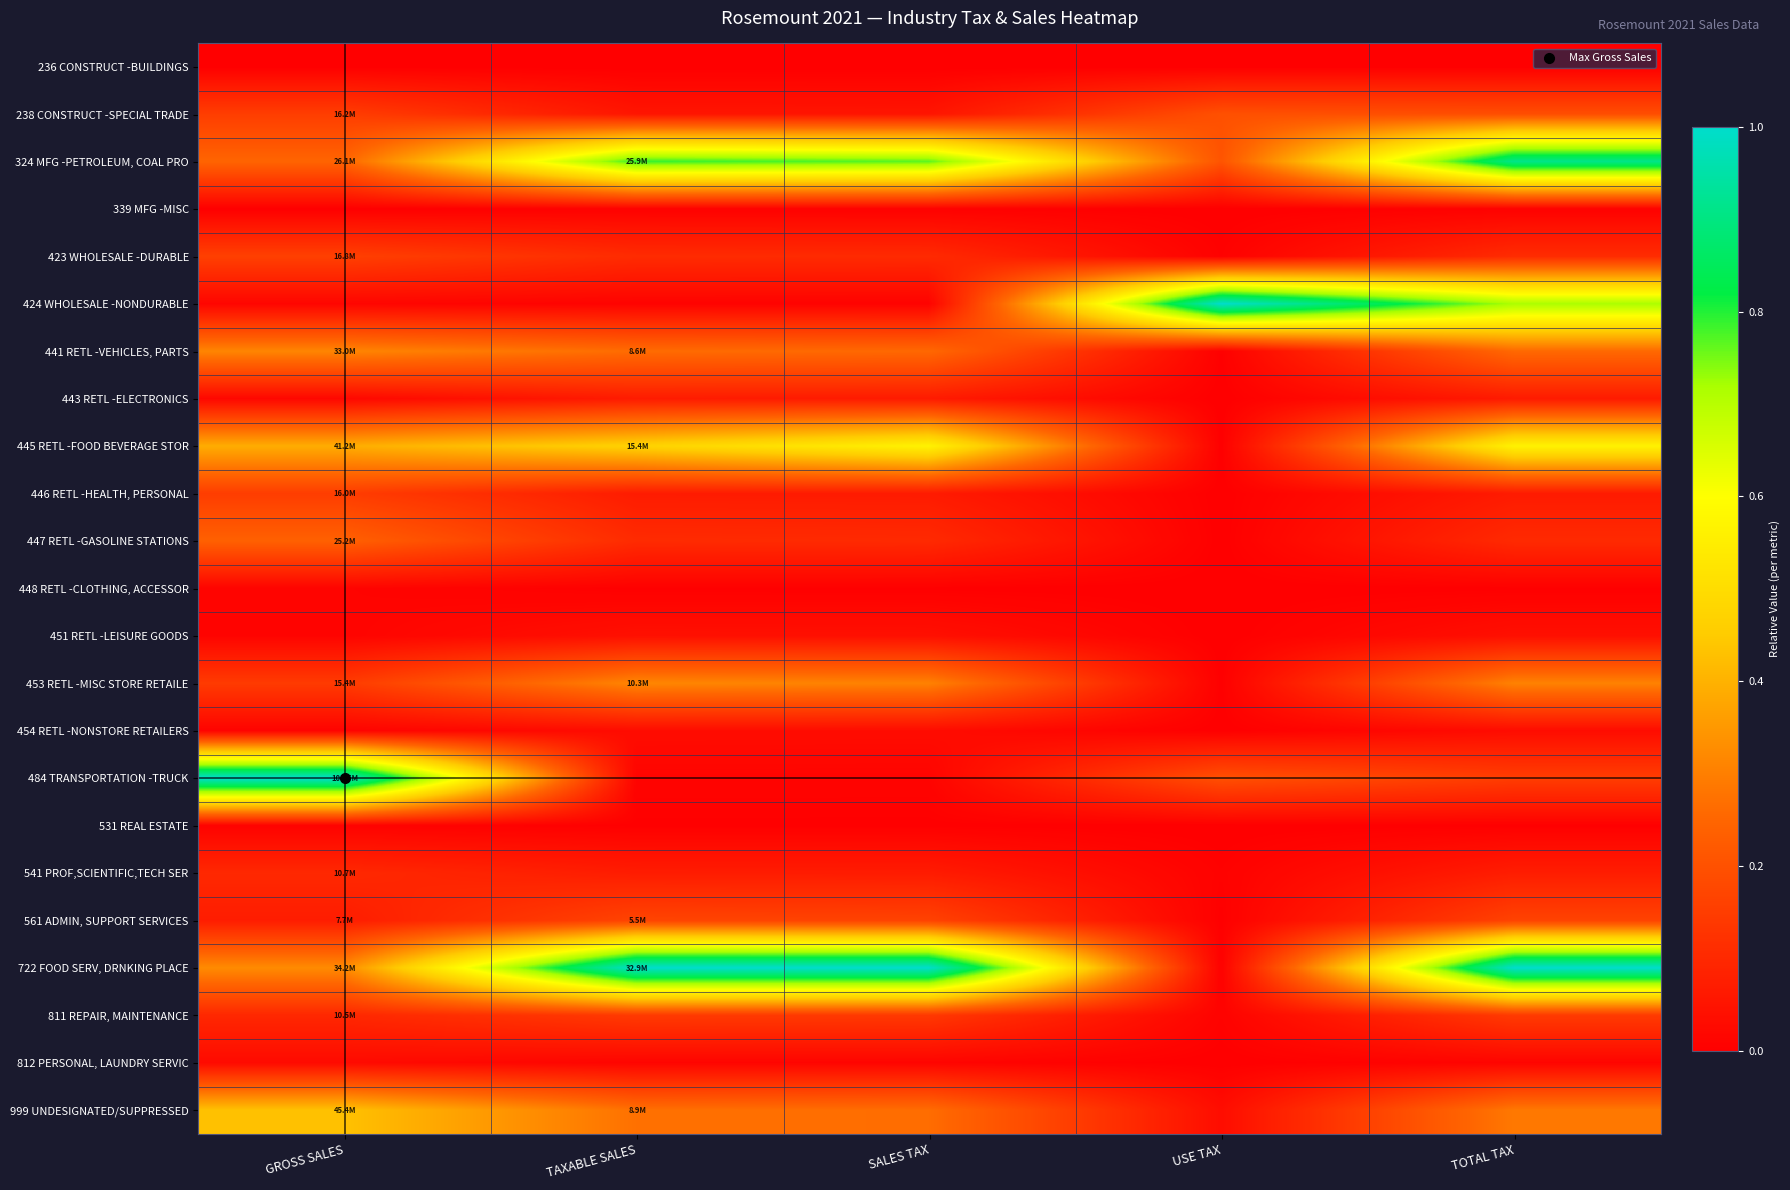

Reading right to left, extract all data points from this chart.

236 CONSTRUCT -BUILDINGS: TOTAL TAX=0.0	USE TAX=0.0	SALES TAX=0.0	TAXABLE SALES=0.0	GROSS SALES=0.0
238 CONSTRUCT -SPECIAL TRADE: TOTAL TAX=0.2	USE TAX=0.2	SALES TAX=0.1	TAXABLE SALES=0.1	GROSS SALES=0.2
324 MFG -PETROLEUM, COAL PRO: TOTAL TAX=0.9	USE TAX=0.2	SALES TAX=0.8	TAXABLE SALES=0.8	GROSS SALES=0.2
339 MFG -MISC: TOTAL TAX=0.0	USE TAX=0.0	SALES TAX=0.0	TAXABLE SALES=0.0	GROSS SALES=0.0
423 WHOLESALE -DURABLE: TOTAL TAX=0.1	USE TAX=0.0	SALES TAX=0.1	TAXABLE SALES=0.1	GROSS SALES=0.2
424 WHOLESALE -NONDURABLE: TOTAL TAX=0.7	USE TAX=1.0	SALES TAX=0.0	TAXABLE SALES=0.0	GROSS SALES=0.0
441 RETL -VEHICLES, PARTS: TOTAL TAX=0.3	USE TAX=0.0	SALES TAX=0.3	TAXABLE SALES=0.3	GROSS SALES=0.3
443 RETL -ELECTRONICS: TOTAL TAX=0.1	USE TAX=0.0	SALES TAX=0.1	TAXABLE SALES=0.1	GROSS SALES=0.0
445 RETL -FOOD BEVERAGE STOR: TOTAL TAX=0.6	USE TAX=0.0	SALES TAX=0.6	TAXABLE SALES=0.5	GROSS SALES=0.4
446 RETL -HEALTH, PERSONAL: TOTAL TAX=0.1	USE TAX=0.0	SALES TAX=0.1	TAXABLE SALES=0.1	GROSS SALES=0.2
447 RETL -GASOLINE STATIONS: TOTAL TAX=0.1	USE TAX=0.0	SALES TAX=0.1	TAXABLE SALES=0.1	GROSS SALES=0.2
448 RETL -CLOTHING, ACCESSOR: TOTAL TAX=0.0	USE TAX=0.0	SALES TAX=0.0	TAXABLE SALES=0.0	GROSS SALES=0.0
451 RETL -LEISURE GOODS: TOTAL TAX=0.0	USE TAX=0.0	SALES TAX=0.0	TAXABLE SALES=0.0	GROSS SALES=0.0
453 RETL -MISC STORE RETAILE: TOTAL TAX=0.3	USE TAX=0.0	SALES TAX=0.3	TAXABLE SALES=0.3	GROSS SALES=0.1
454 RETL -NONSTORE RETAILERS: TOTAL TAX=0.0	USE TAX=0.0	SALES TAX=0.0	TAXABLE SALES=0.0	GROSS SALES=0.0
484 TRANSPORTATION -TRUCK: TOTAL TAX=0.2	USE TAX=0.2	SALES TAX=0.0	TAXABLE SALES=0.0	GROSS SALES=1.0
531 REAL ESTATE: TOTAL TAX=0.0	USE TAX=0.0	SALES TAX=0.0	TAXABLE SALES=0.0	GROSS SALES=0.0
541 PROF,SCIENTIFIC,TECH SER: TOTAL TAX=0.1	USE TAX=0.0	SALES TAX=0.1	TAXABLE SALES=0.1	GROSS SALES=0.1
561 ADMIN, SUPPORT SERVICES: TOTAL TAX=0.2	USE TAX=0.0	SALES TAX=0.2	TAXABLE SALES=0.2	GROSS SALES=0.1
722 FOOD SERV, DRNKING PLACE: TOTAL TAX=1.0	USE TAX=0.0	SALES TAX=1.0	TAXABLE SALES=1.0	GROSS SALES=0.3
811 REPAIR, MAINTENANCE: TOTAL TAX=0.1	USE TAX=0.0	SALES TAX=0.1	TAXABLE SALES=0.1	GROSS SALES=0.1
812 PERSONAL, LAUNDRY SERVIC: TOTAL TAX=0.0	USE TAX=0.0	SALES TAX=0.0	TAXABLE SALES=0.0	GROSS SALES=0.0
999 UNDESIGNATED/SUPPRESSED: TOTAL TAX=0.3	USE TAX=0.0	SALES TAX=0.3	TAXABLE SALES=0.3	GROSS SALES=0.4